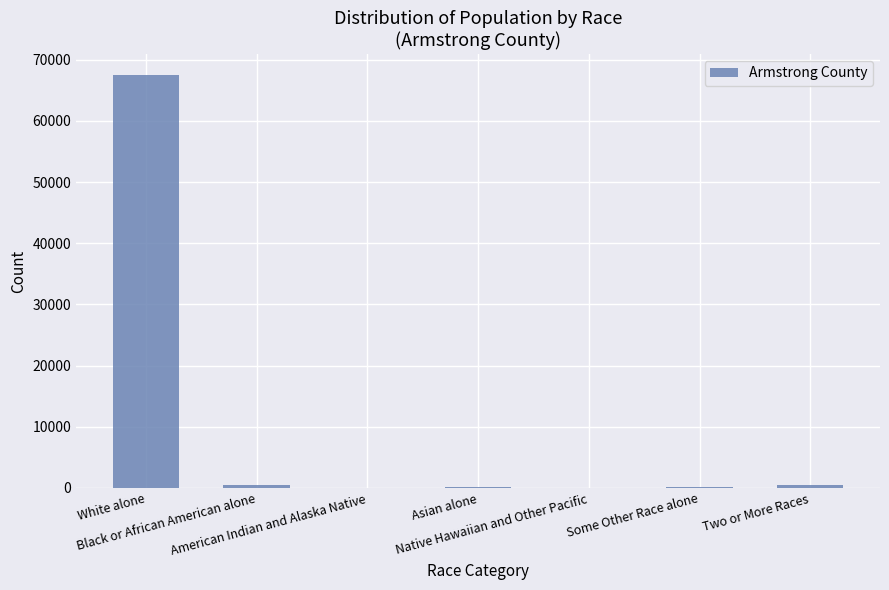

What is the sum of all values?

68941